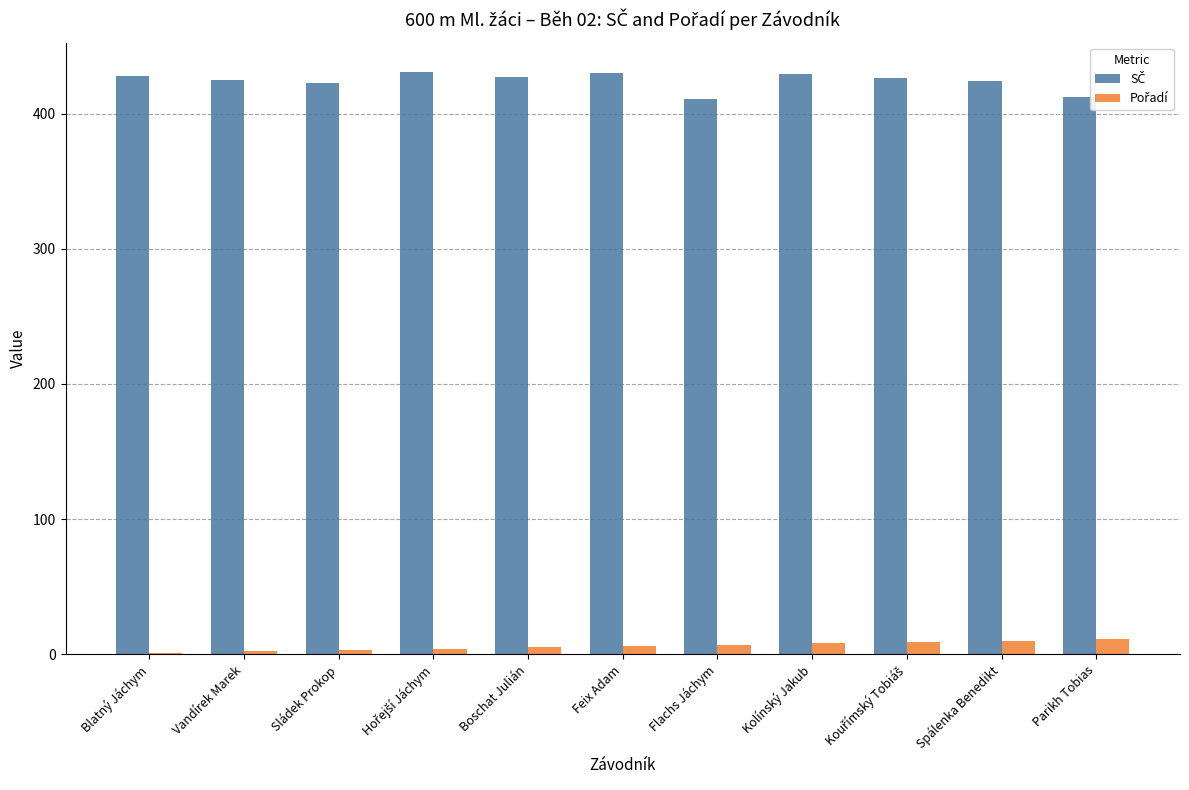

Does the chart contain stacked bars?

No